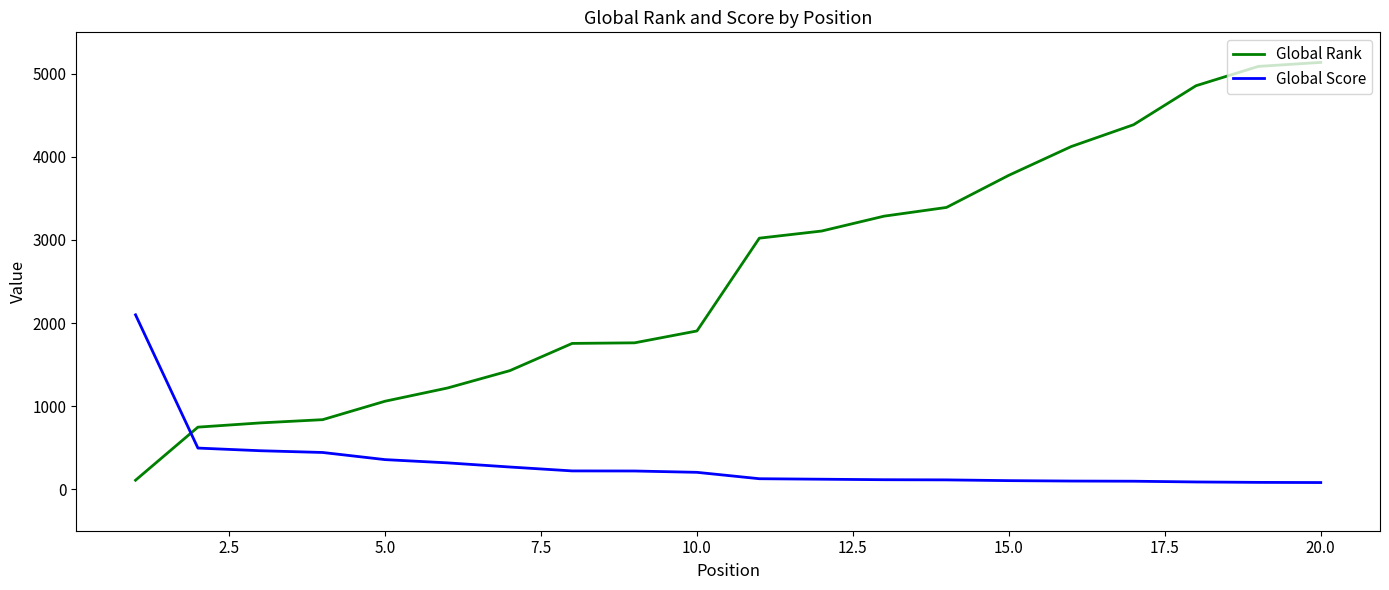

How many distinct data groups are displayed?

2